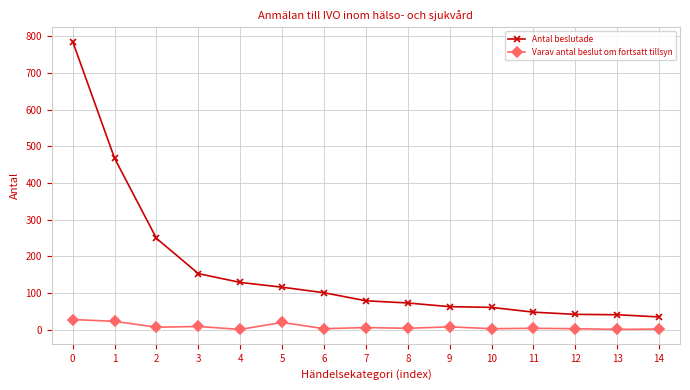

True or false: Varav antal beslut om fortsatt tillsyn has more than 1 interior local peaks.

True